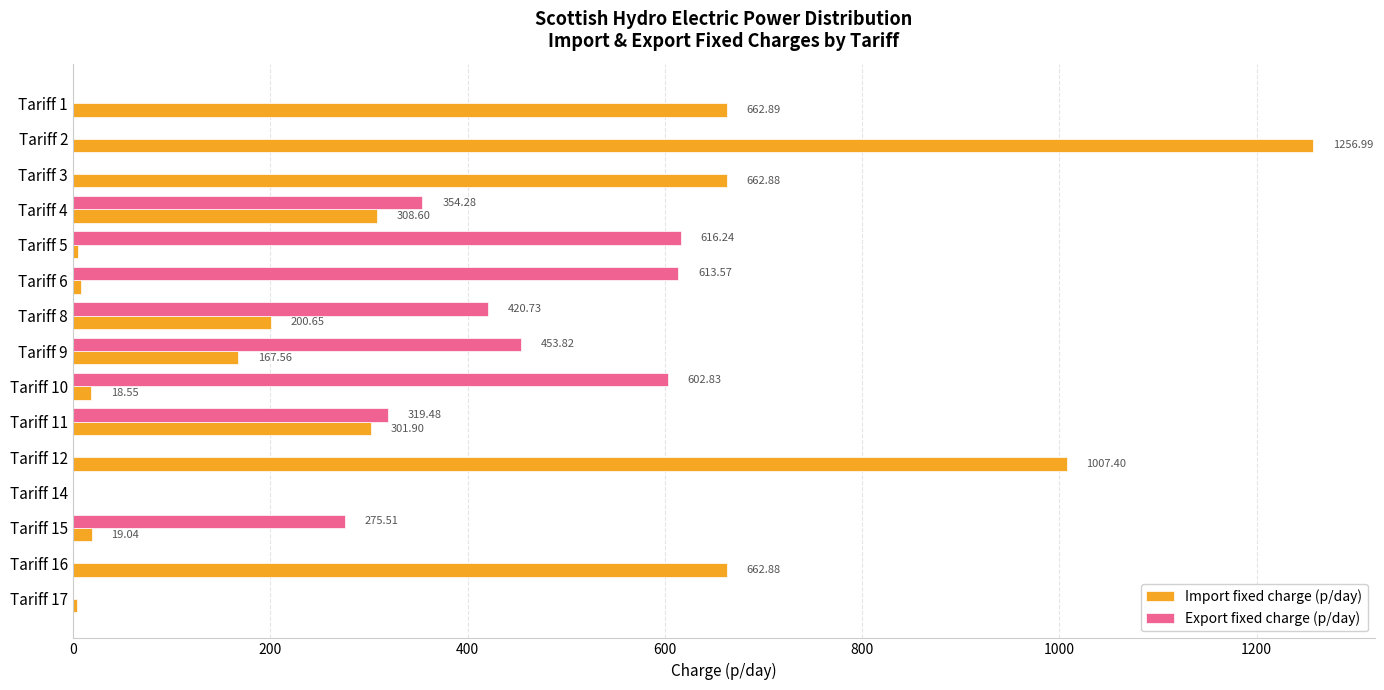

What is the greatest value displayed?

1257.0